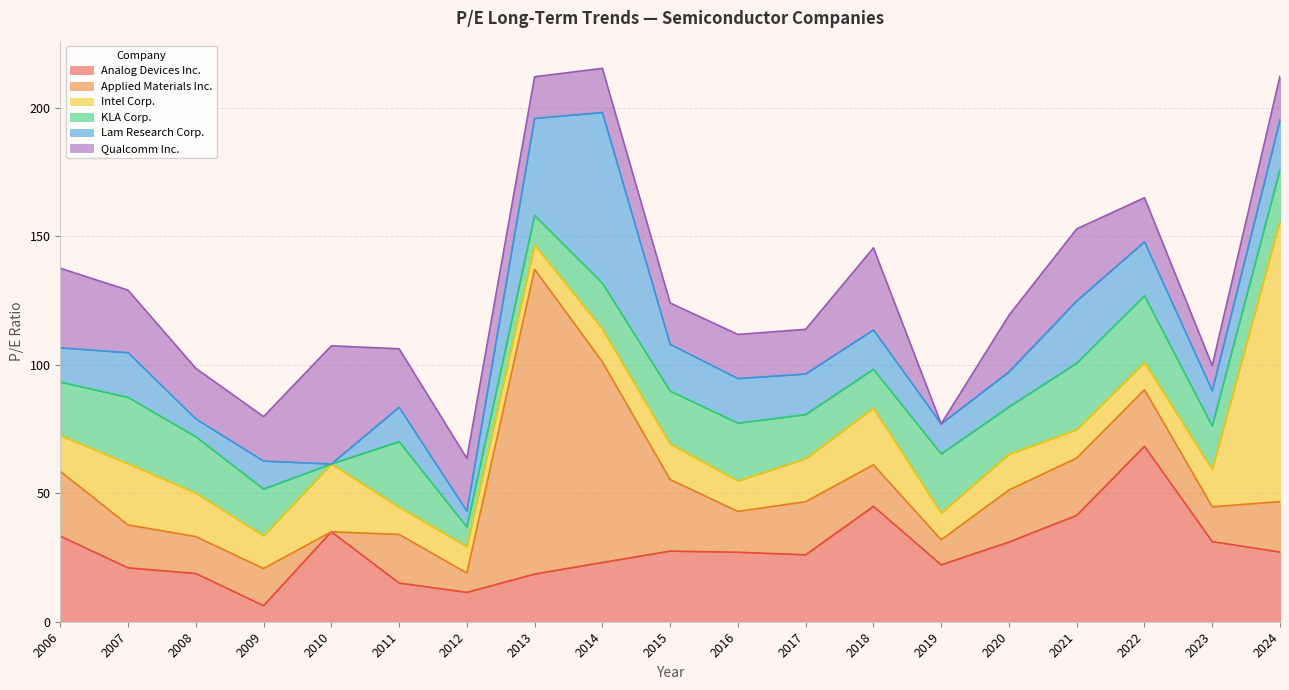

What are all the series names shown in the legend?

Analog Devices Inc., Applied Materials Inc., Intel Corp., KLA Corp., Lam Research Corp., Qualcomm Inc.